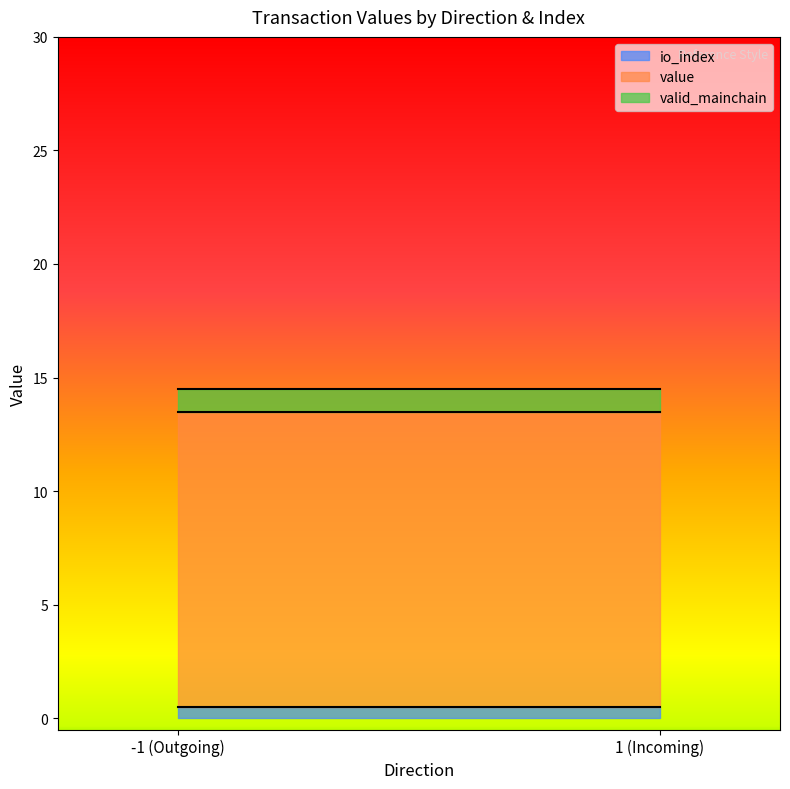

How many values in io_index are above zero?

2